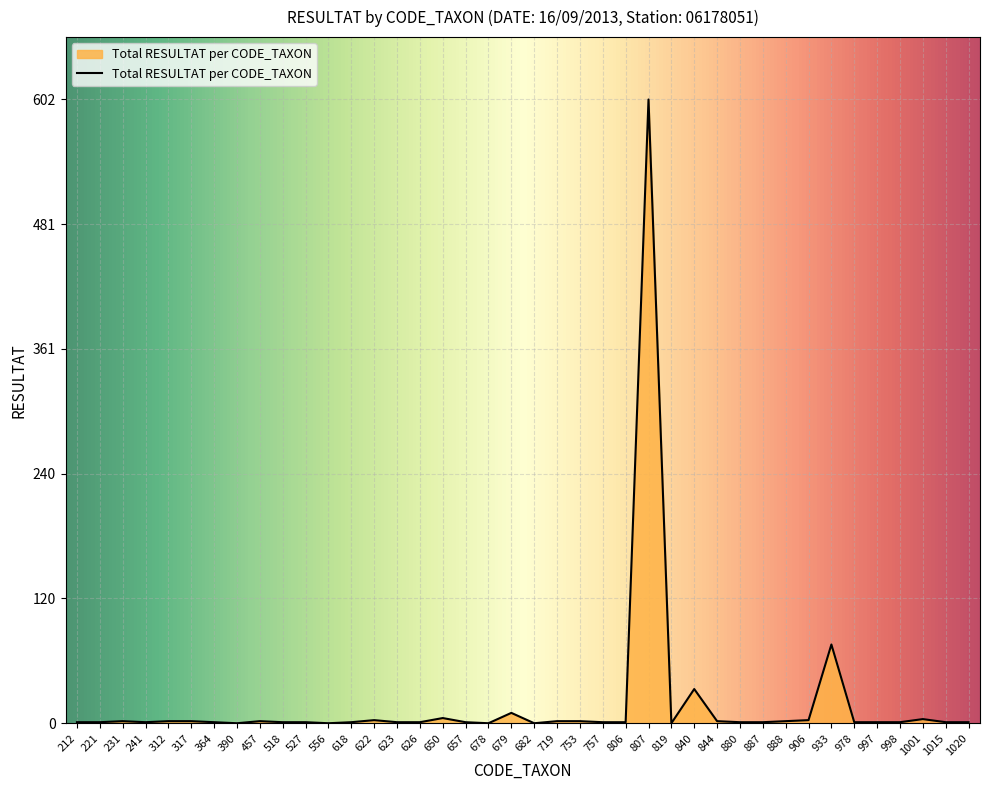

Is it true that the value at 719 is 2?

True